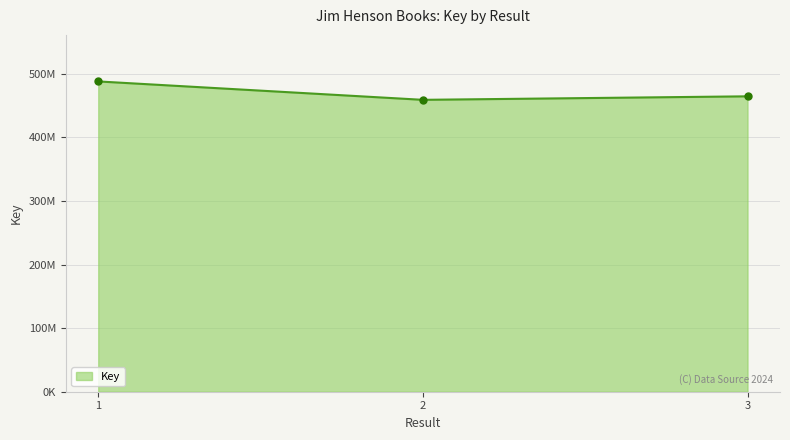

What is the change in value from 2 to 3?

+5517109